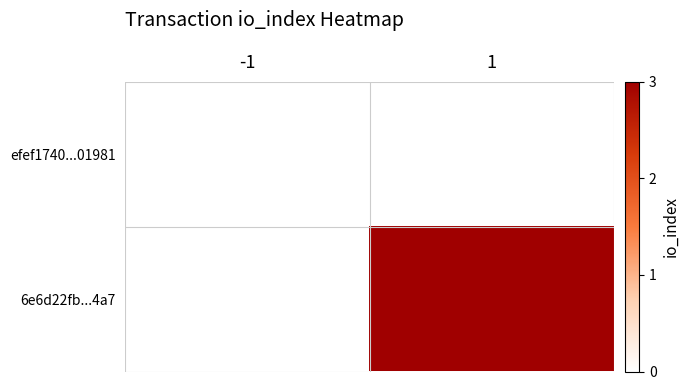

Reading right to left, what are all the values shown in this chart?

efef1740...01981: 1=0	-1=0
6e6d22fb...4a7: 1=3	-1=0